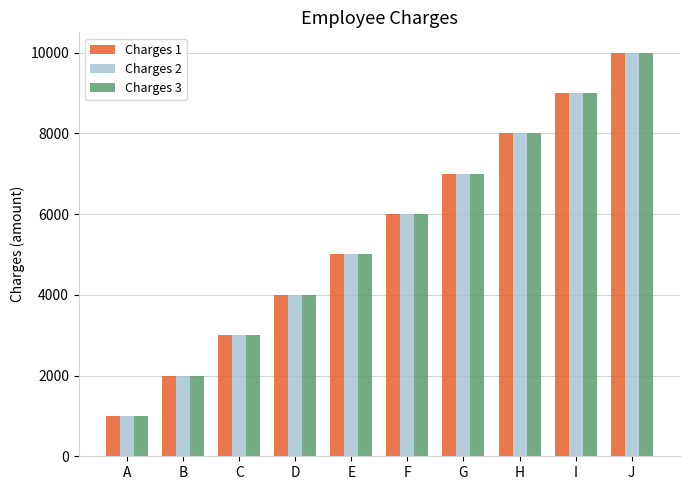

What is the minimum value shown in the chart?

1000